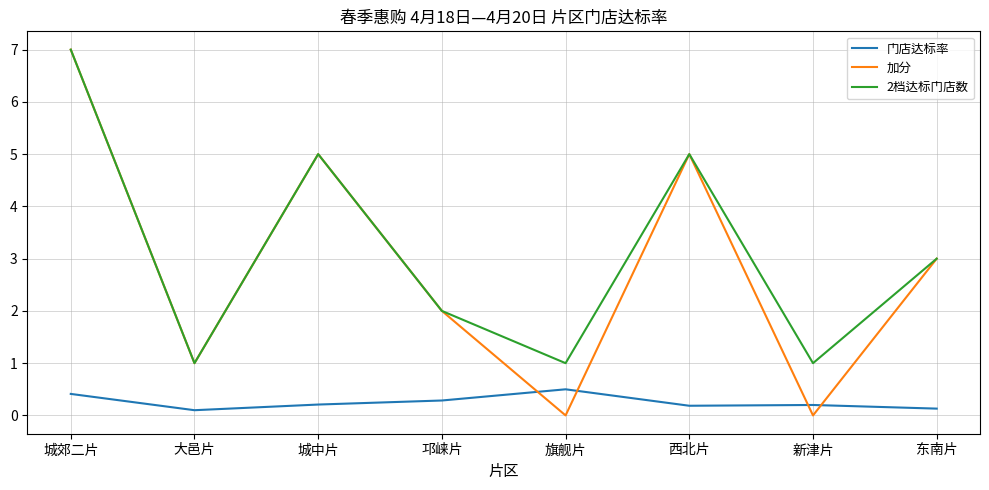

The value of 加分 at 西北片 is 5.0. True or false?

True